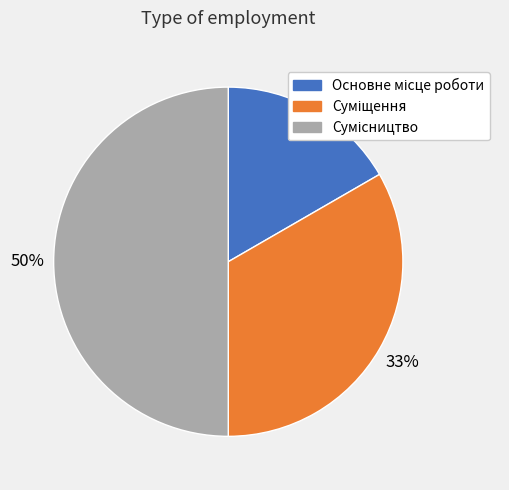

To the nearest percent, what is the average slice percentage?

33%